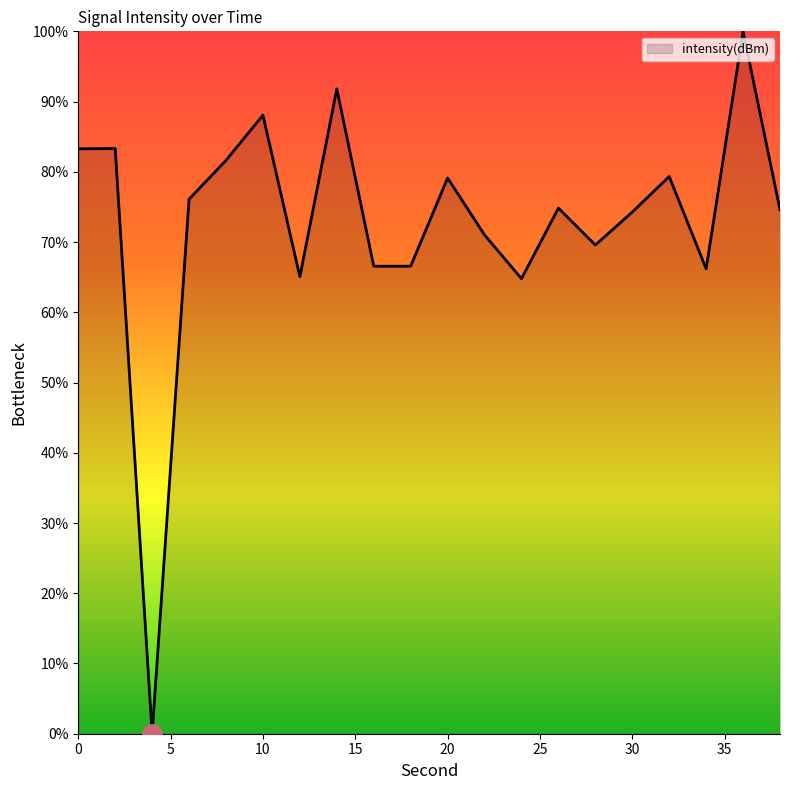

True or false: the data has more than 2 interior local peaks.

True